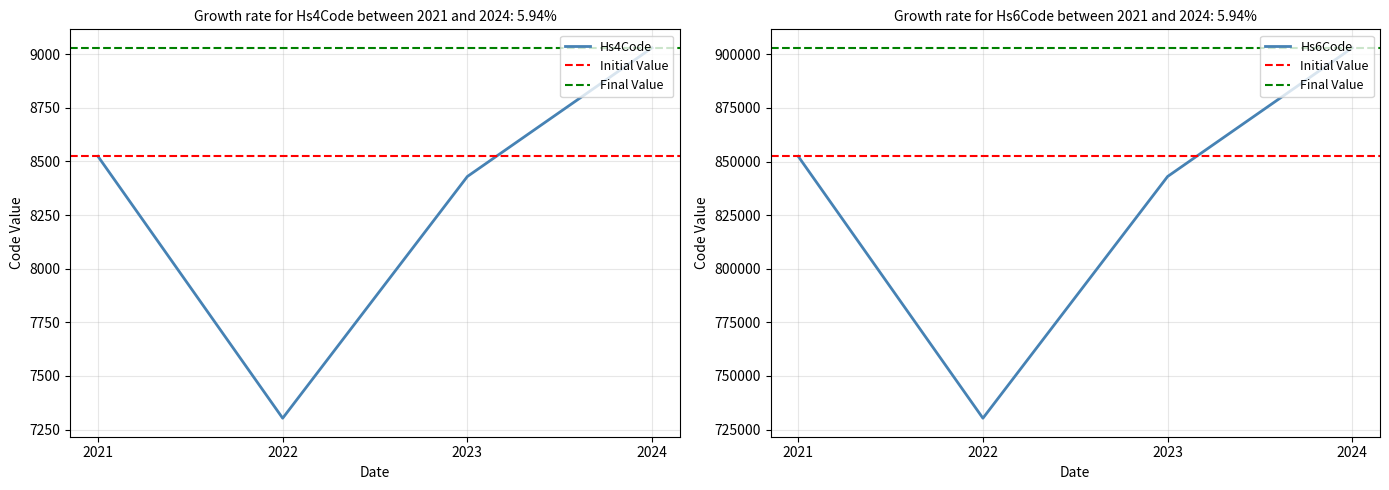

How many distinct data groups are displayed?

3